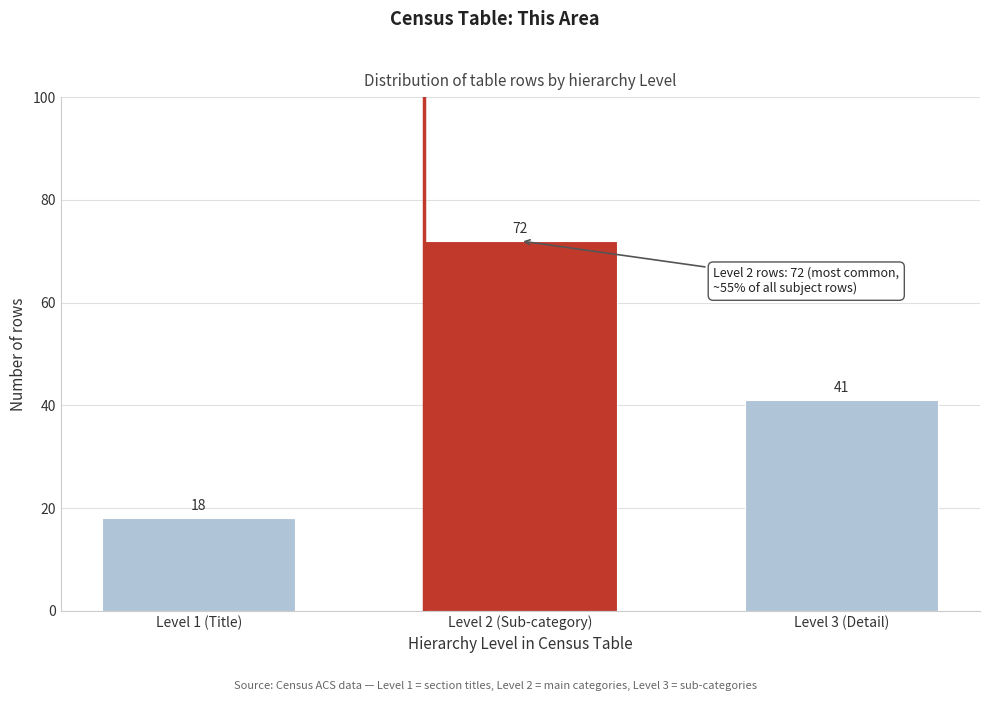

Reading left to right, what are all the values shown in this chart?

Level 1 (Title)=18	Level 2 (Sub-category)=72	Level 3 (Detail)=41